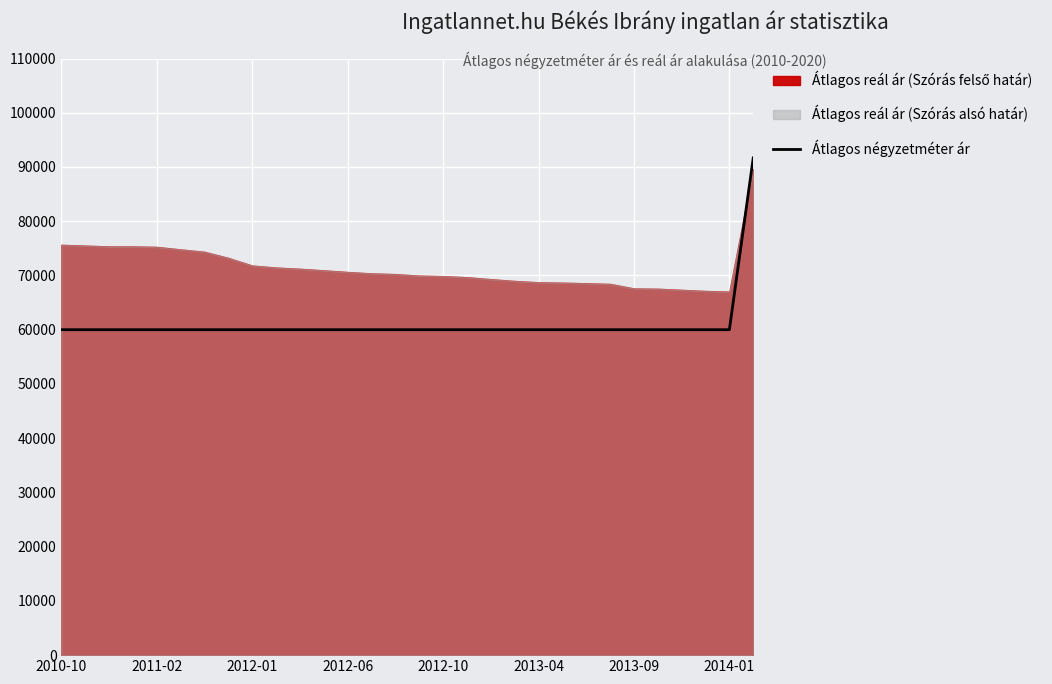

What is the highest value of the Átlagos négyzetméter ár series?

91666